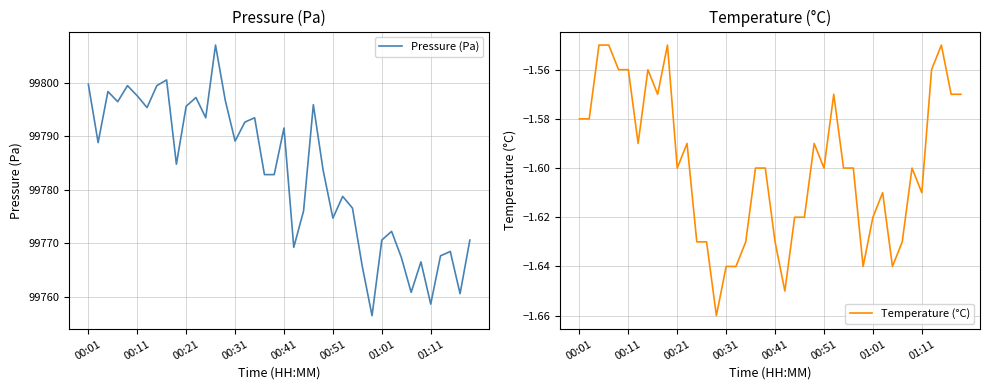

What position from the right is 9?

31